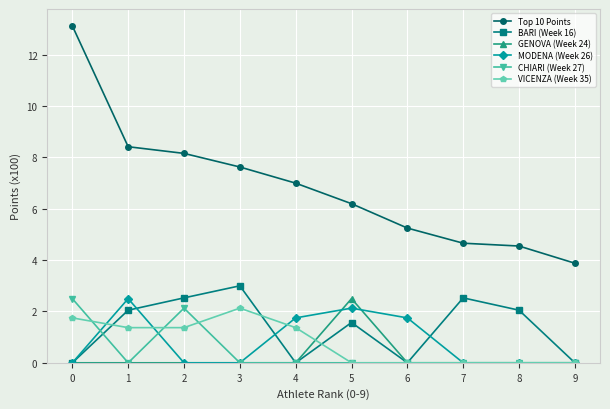

What is the difference between the VICENZA (Week 35) values at 6 and 1?

1.4